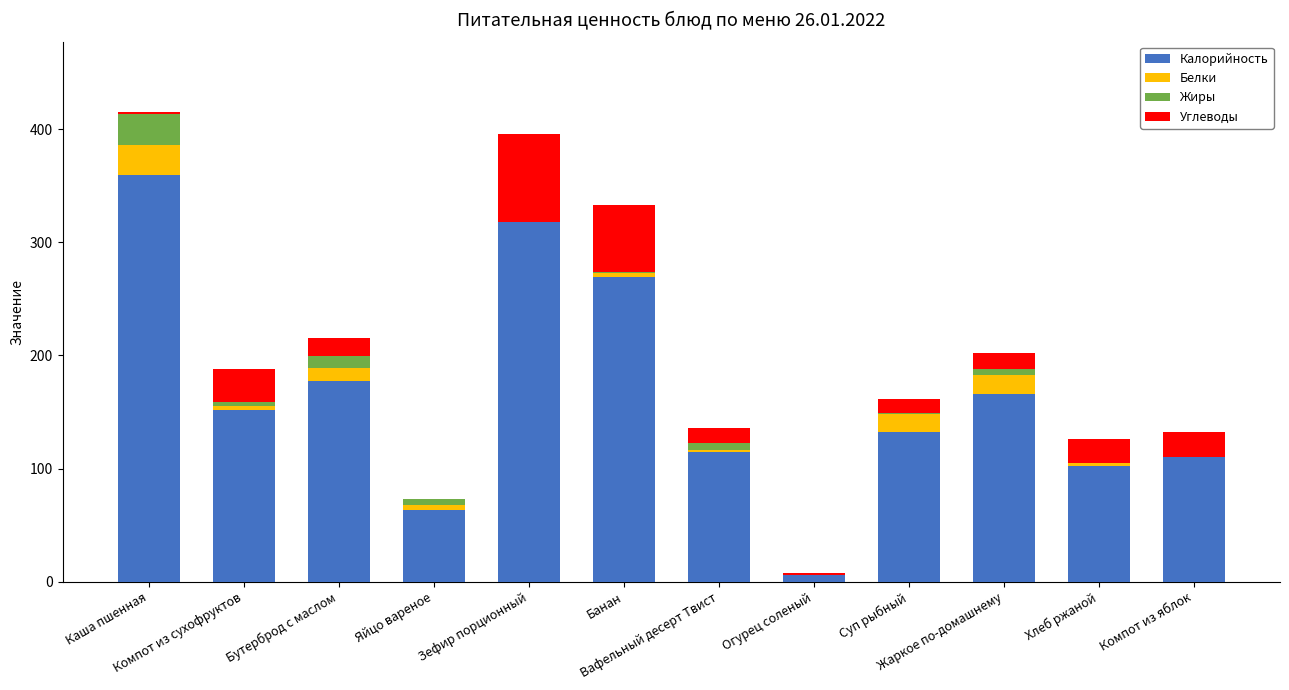

What is the sum of all Калорийность values?

1969